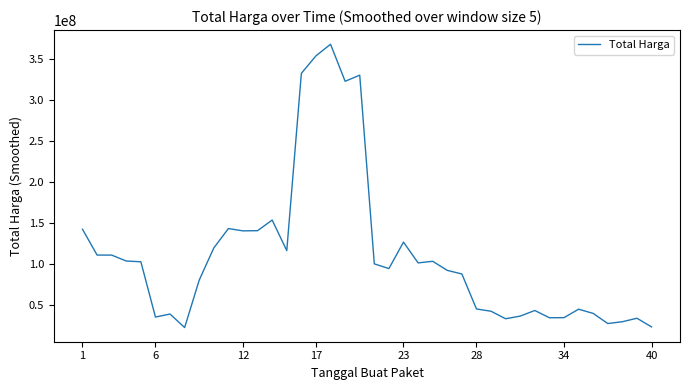

What is the greatest value displayed?

368551400.0